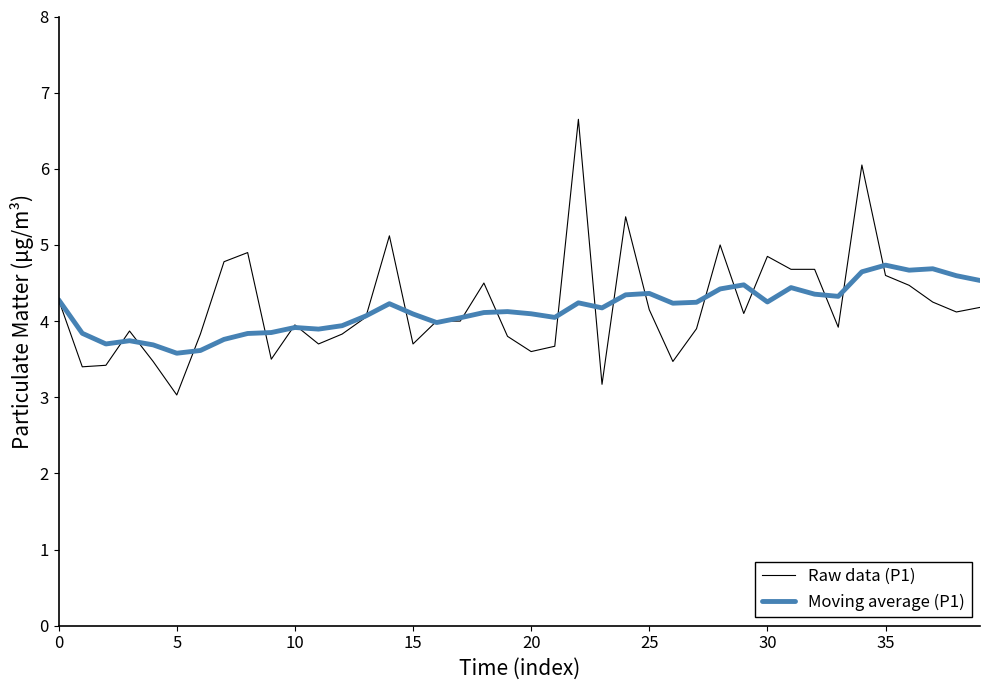

What is the difference between the maximum and minimum values in the Raw data (P1) series?

3.6